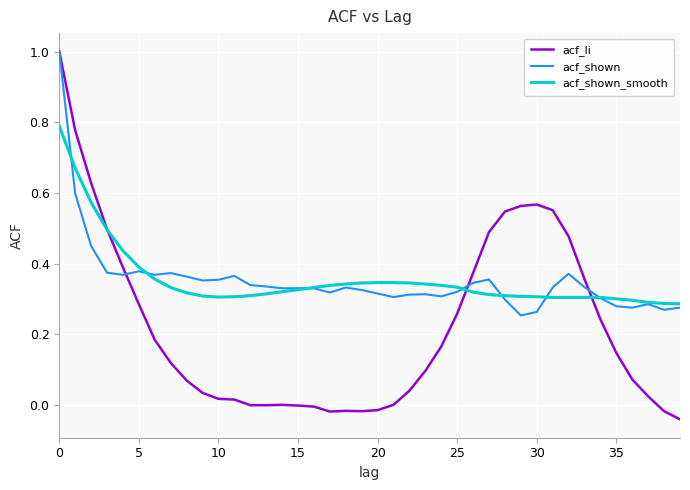

What is the greatest value displayed?

1.0